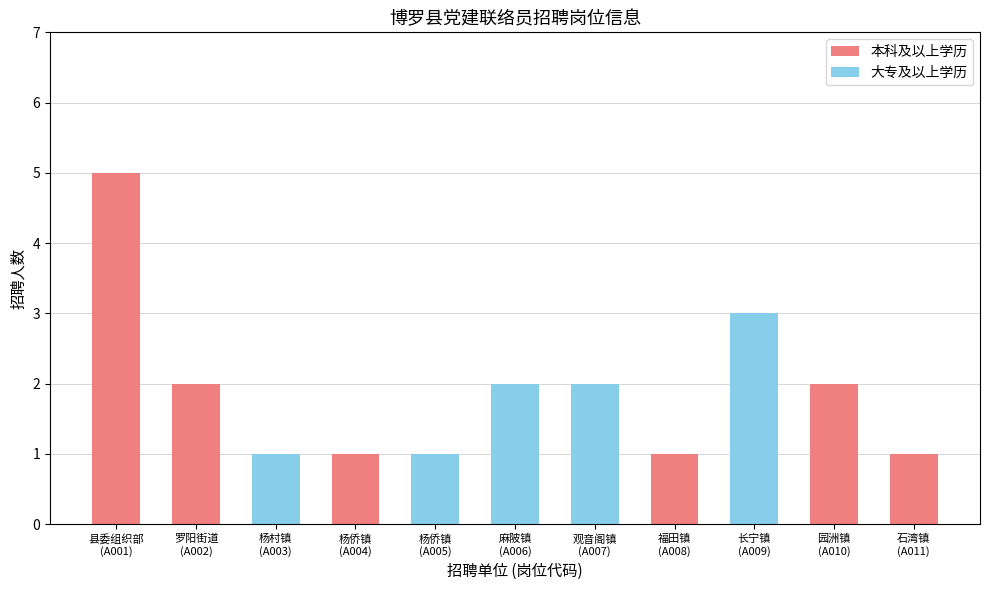

What is the sum of all 本科及以上学历 values?

12